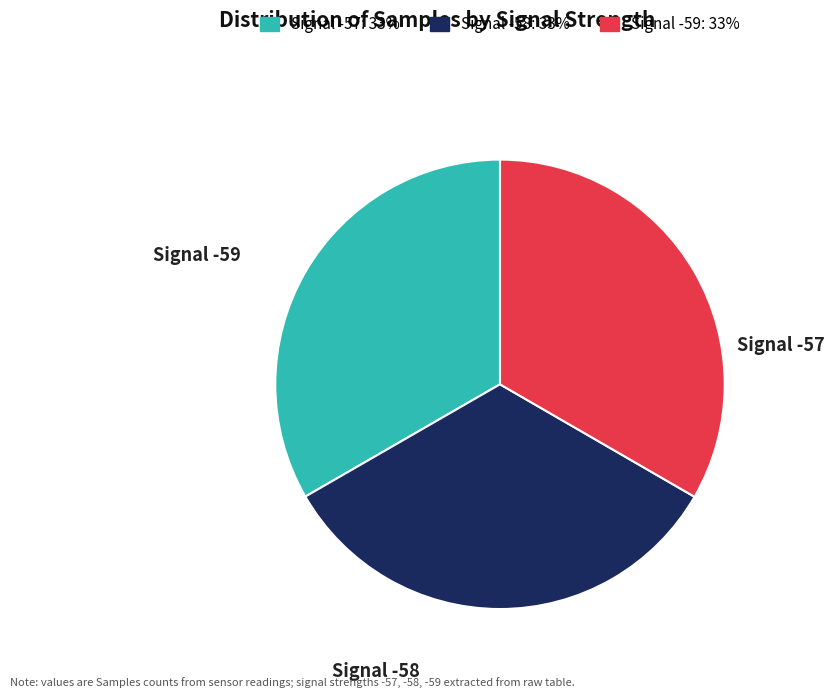

How many slices are in this pie chart?

3